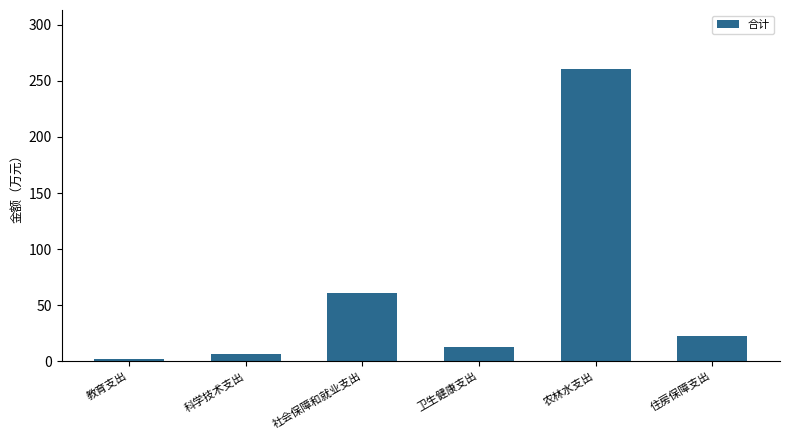

What is the average value?

60.8